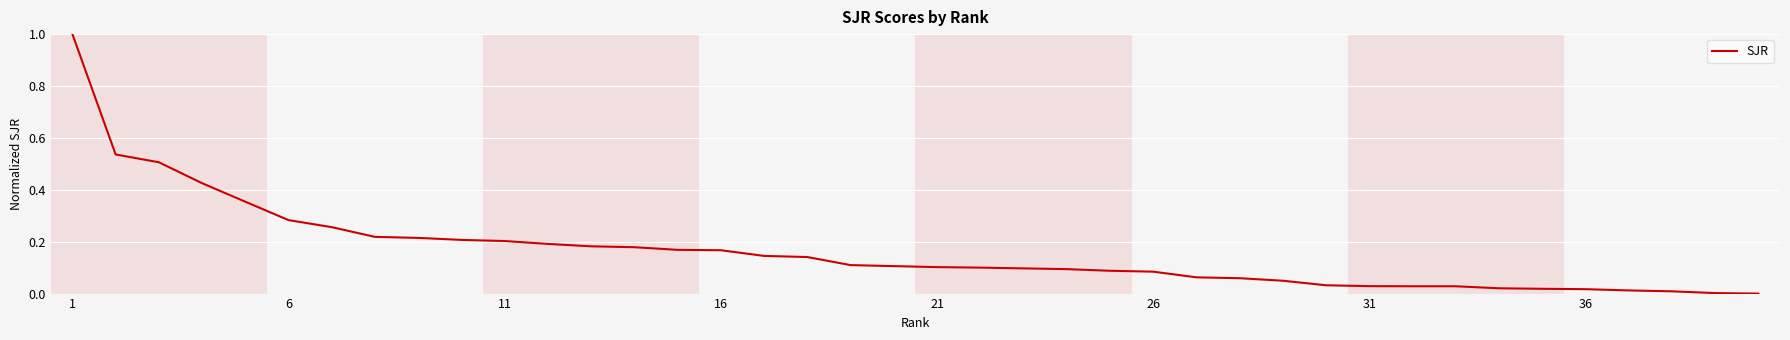

What is the maximum value shown in the chart?

1.0